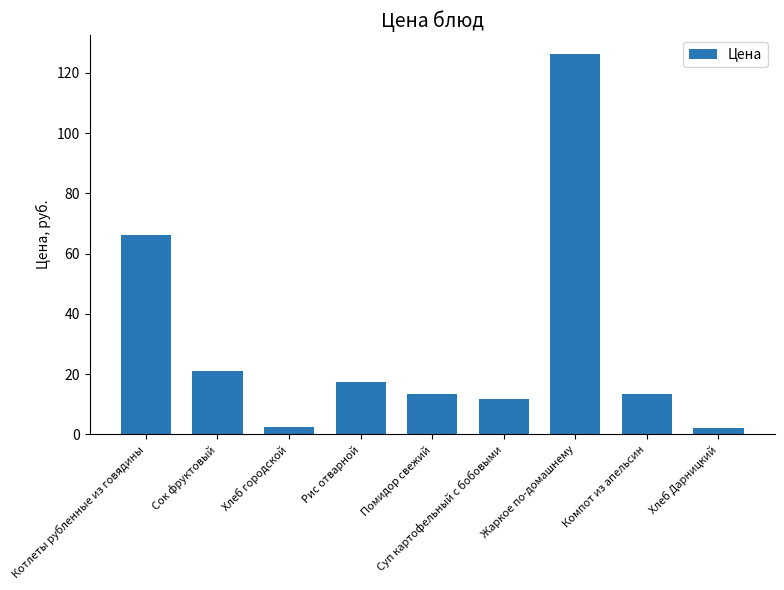

Read the value at Жаркое по-домашнему.

126.2